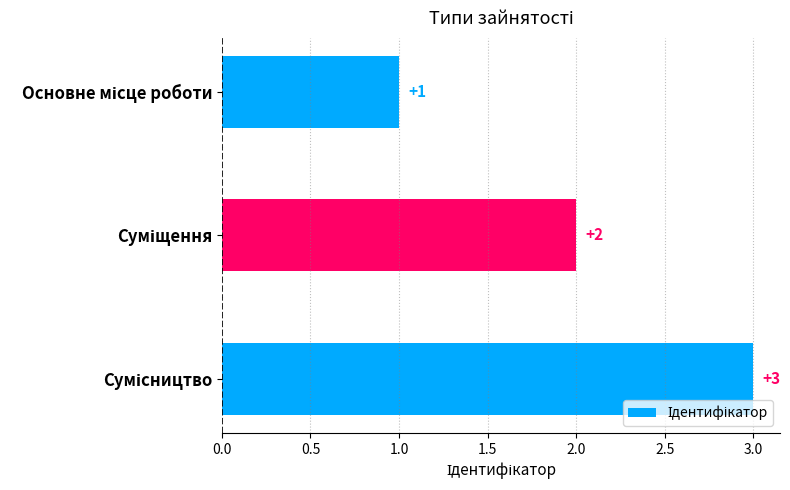

How many values are between 1 and 3?

3